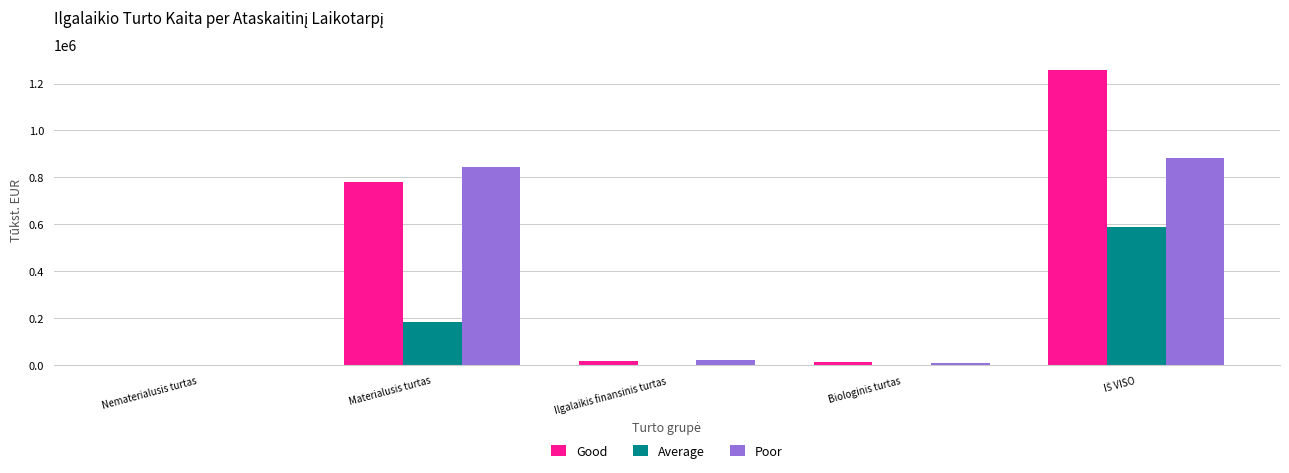

Which series has the largest total across all categories?

Good